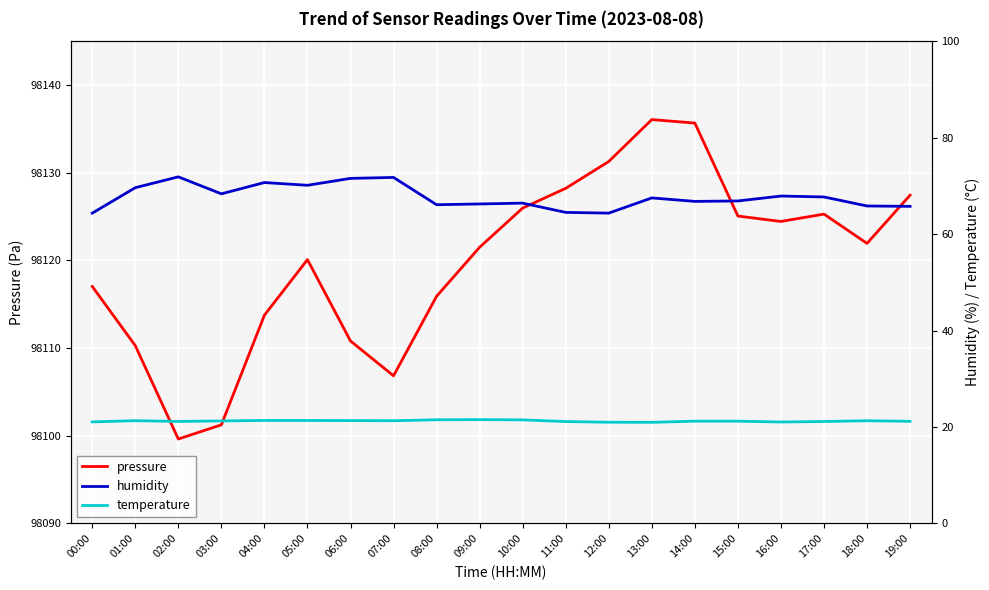

True or false: humidity and pressure intersect in this chart.

False